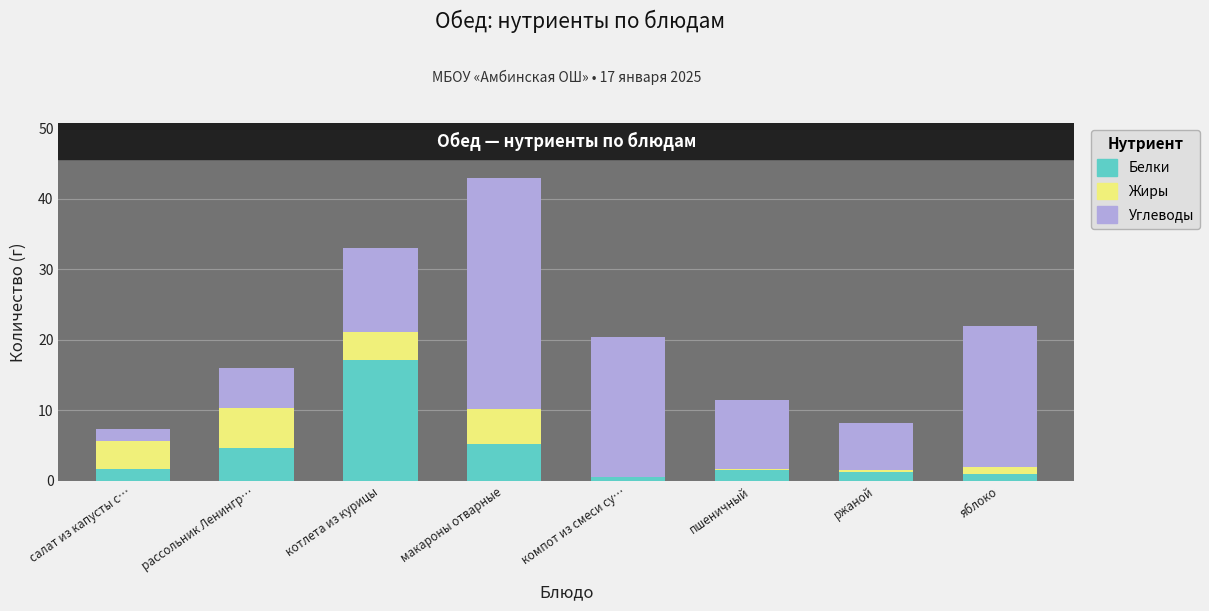

What is the maximum value for Белки?

17.2